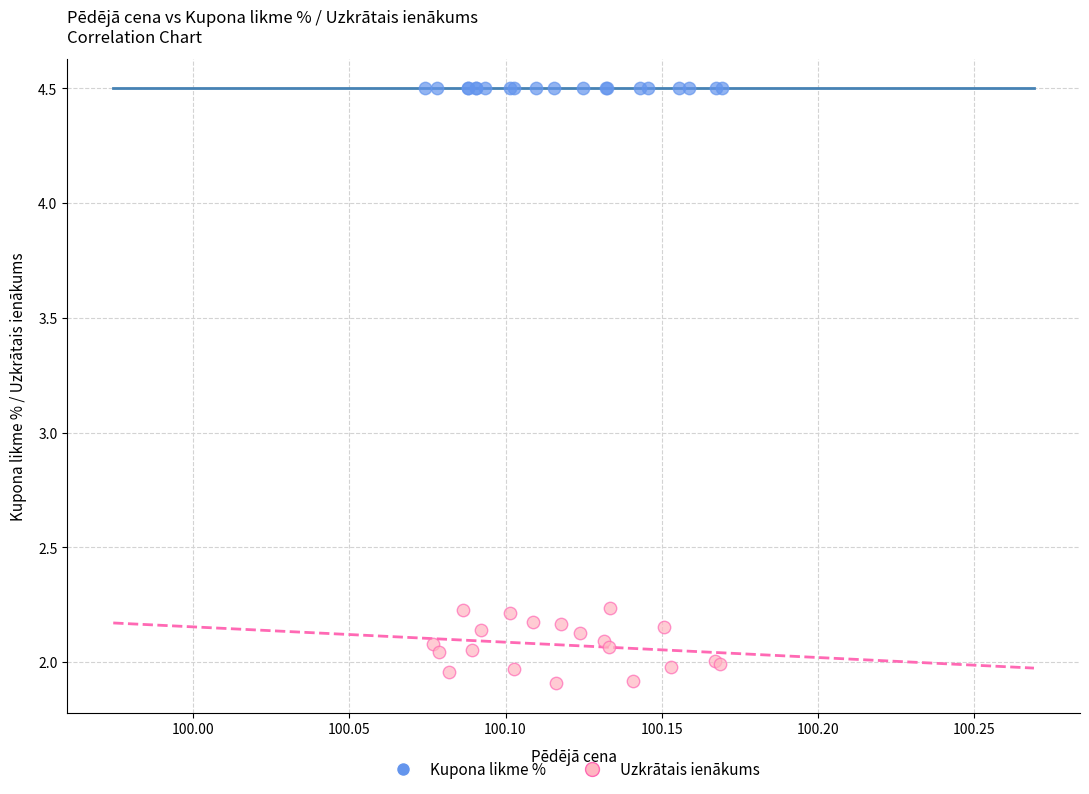

Which series contains the lowest Y value?

Uzkrātais ienākums